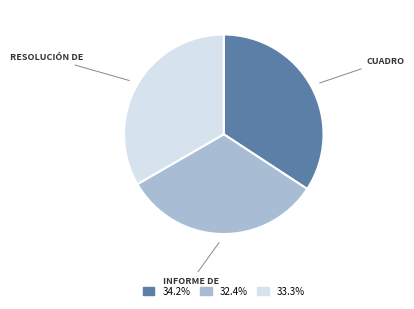

Is there a majority slice in this chart?

No